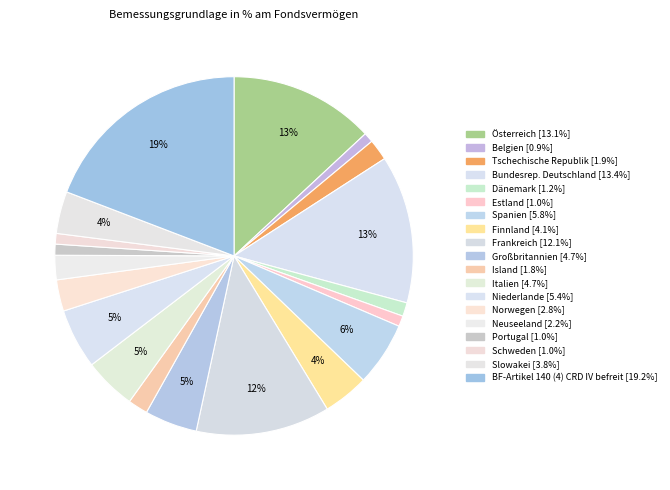

Is there any slice that represents more than half of the pie?

No